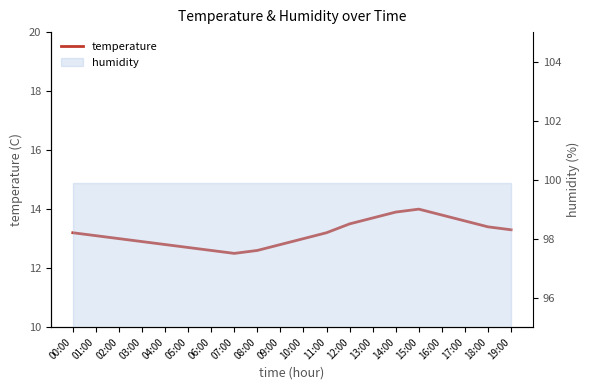

Reading right to left, extract all data points from this chart.

19:00=13.3	18:00=13.4	17:00=13.6	16:00=13.8	15:00=14.0	14:00=13.9	13:00=13.7	12:00=13.5	11:00=13.2	10:00=13.0	09:00=12.8	08:00=12.6	07:00=12.5	06:00=12.6	05:00=12.7	04:00=12.8	03:00=12.9	02:00=13.0	01:00=13.1	00:00=13.2